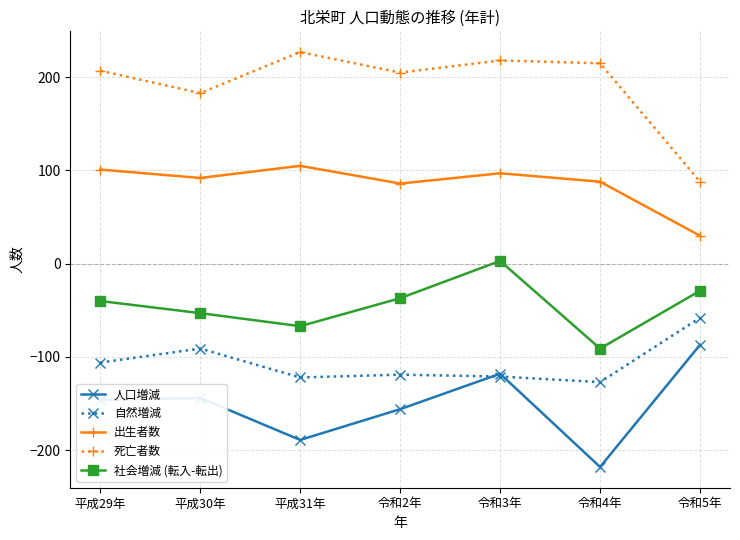

What is the sum of all 社会増減 (転入-転出) values?

-314